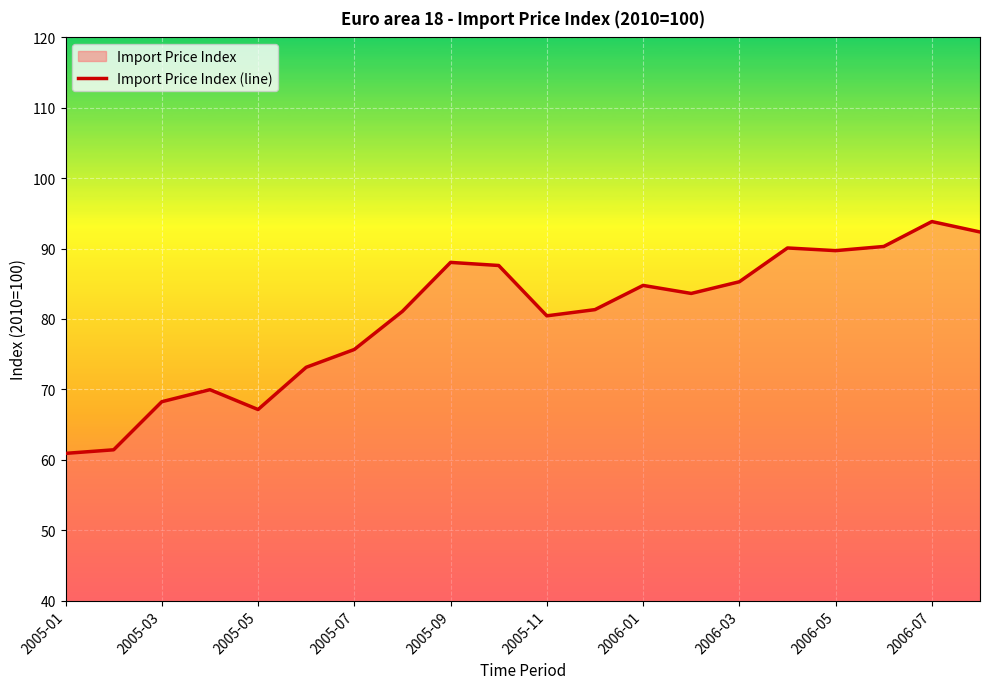

What is the value of the 11th point from the left?

80.5